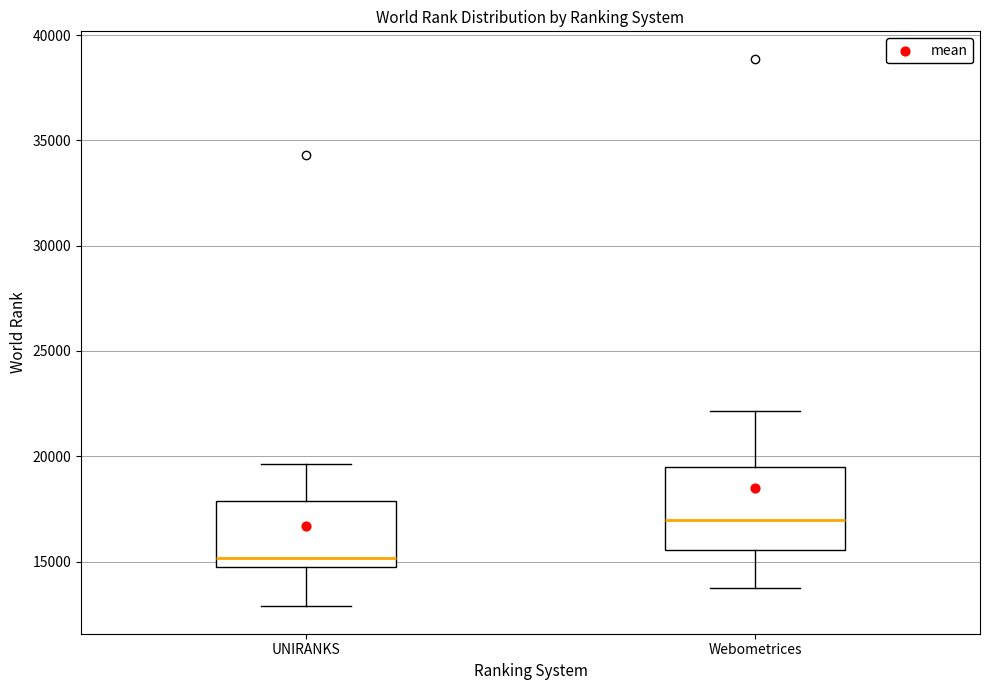

Which box has the lowest median line?

UNIRANKS